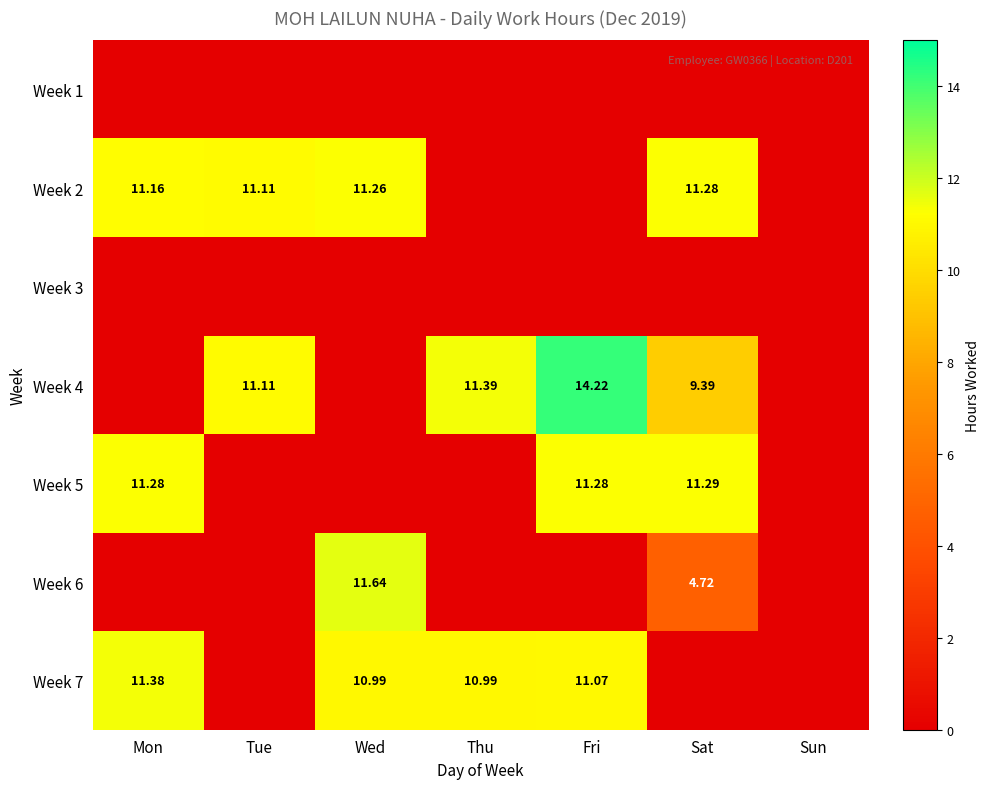

Which series has the largest range (max minus min)?

Week 4